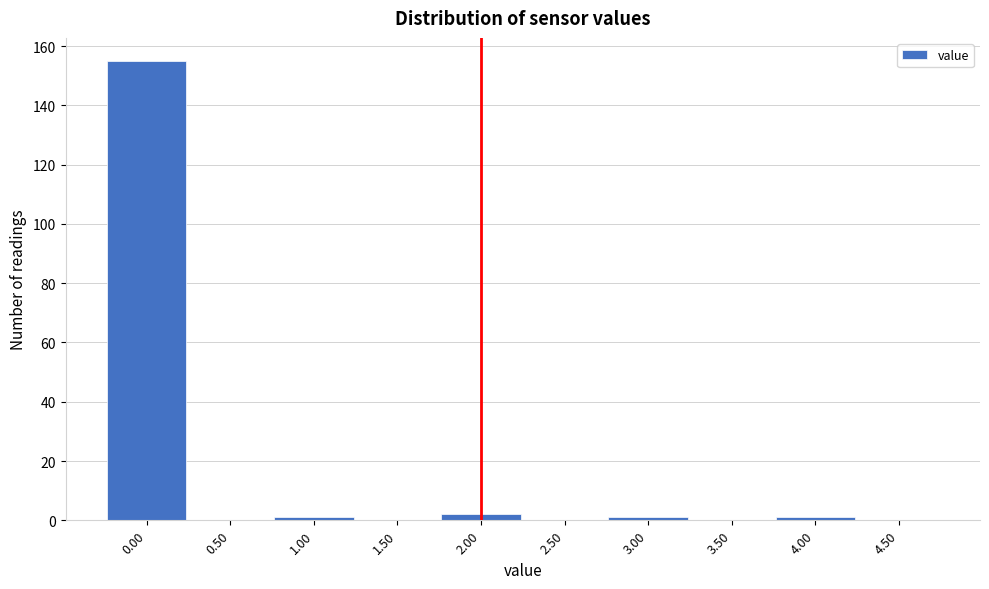

Reading left to right, list every bar in this chart as the range it spans on the x-axis followed by its height. The values are not printed on the chart, so give them approximately, as read against the axis.

-0.25 to 0.25: 156
0.25 to 0.75: 0
0.75 to 1.25: under 2
1.25 to 1.75: 0
1.75 to 2.25: 2
2.25 to 2.75: 0
2.75 to 3.25: under 2
3.25 to 3.75: 0
3.75 to 4.25: under 2
4.25 to 4.75: 0